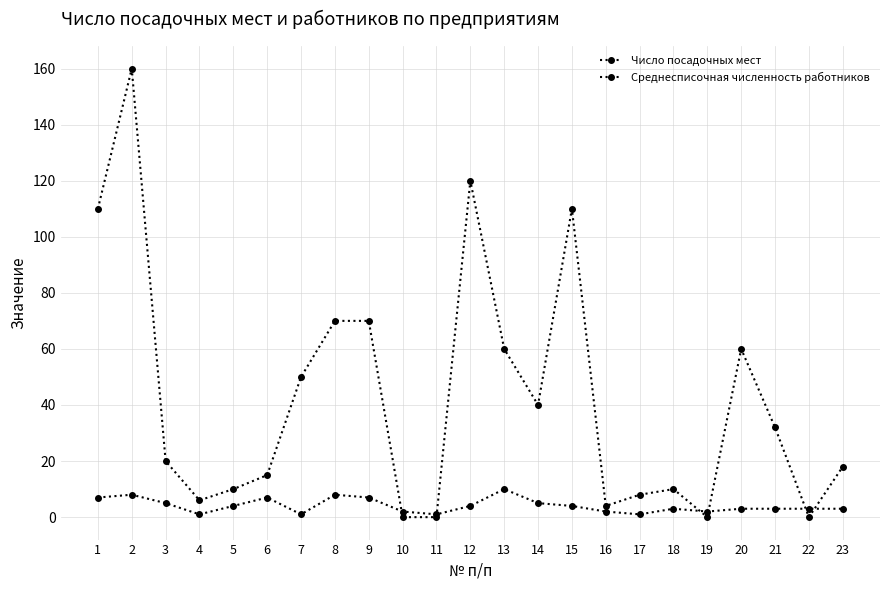

How many lines are shown in the chart?

2